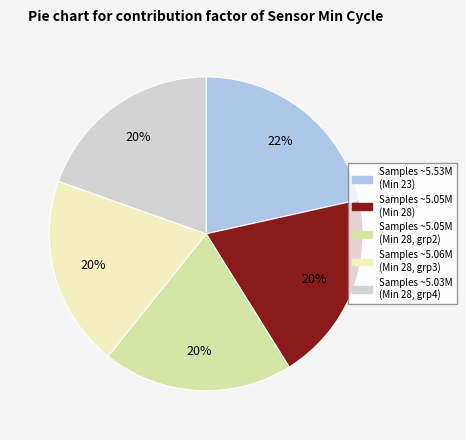

Is there any slice that represents more than half of the pie?

No